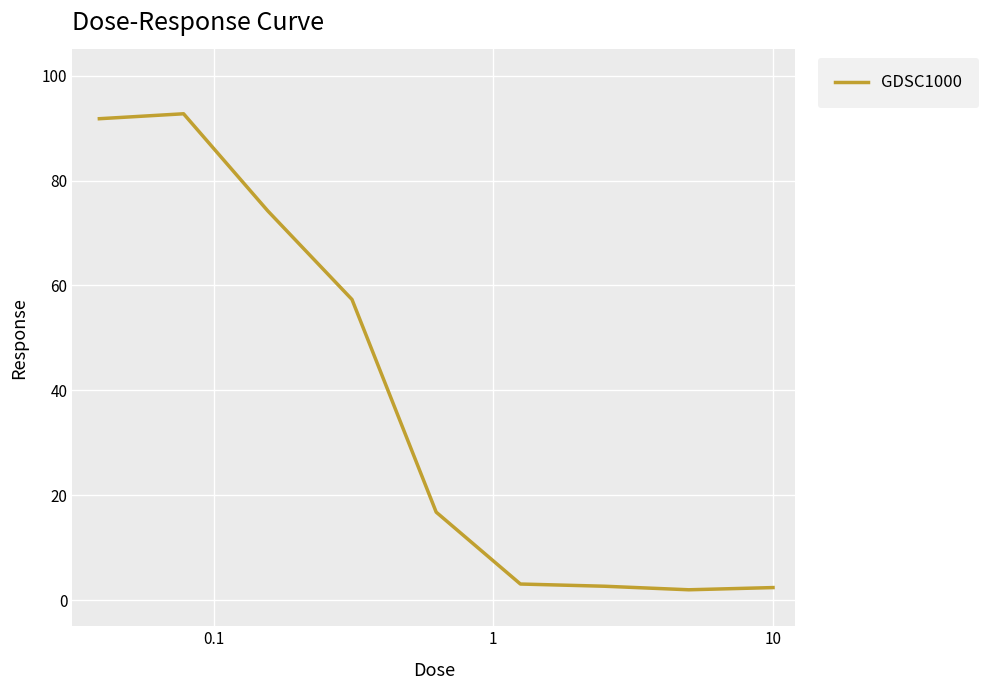

What is the maximum value shown in the chart?

92.7